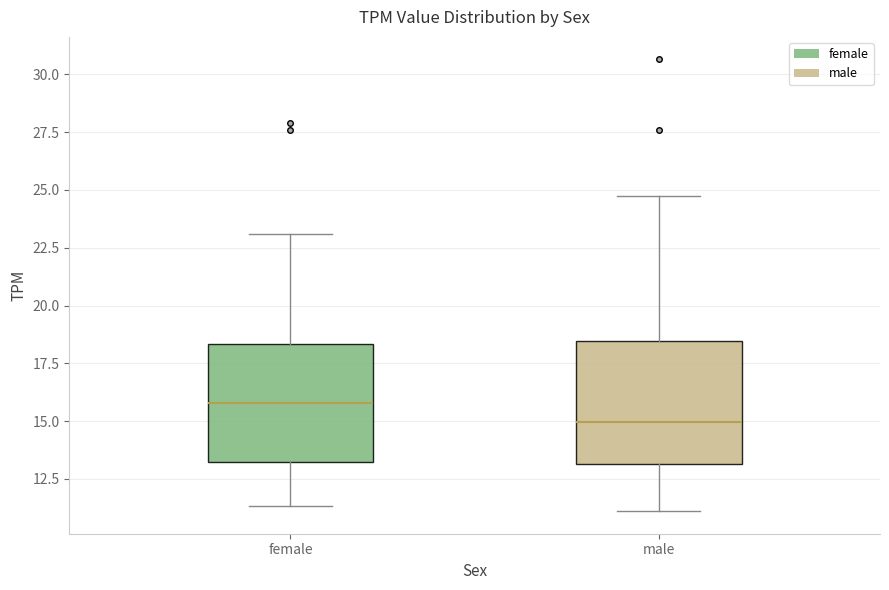

Where does the lower whisker of the box for female end on the y-axis? The values are not printed on the chart, so give them approximately, as read against the axis.

11.5